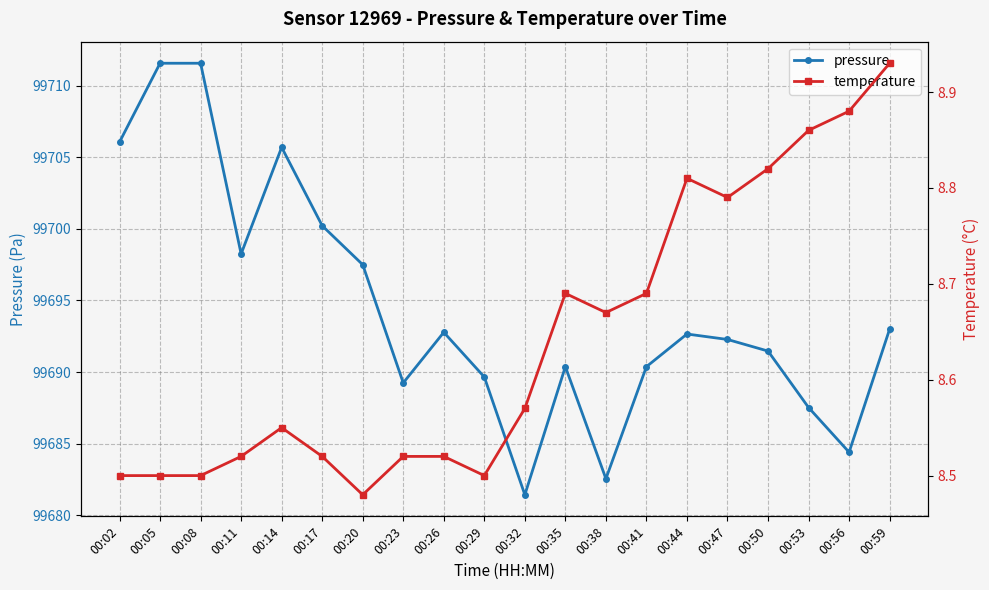

How many distinct data groups are displayed?

2